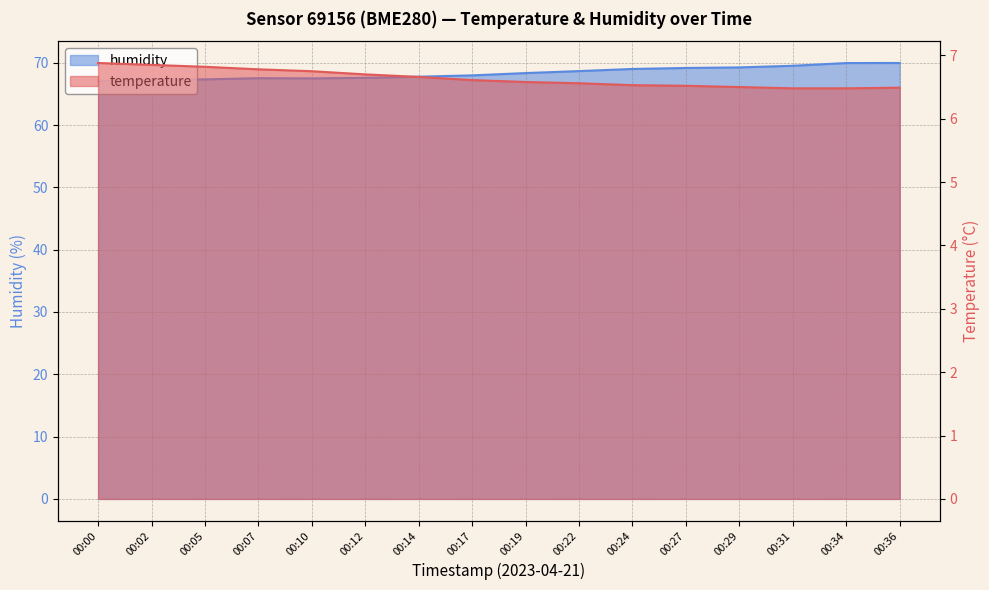

Does the chart display data point markers on the line(s)?

No